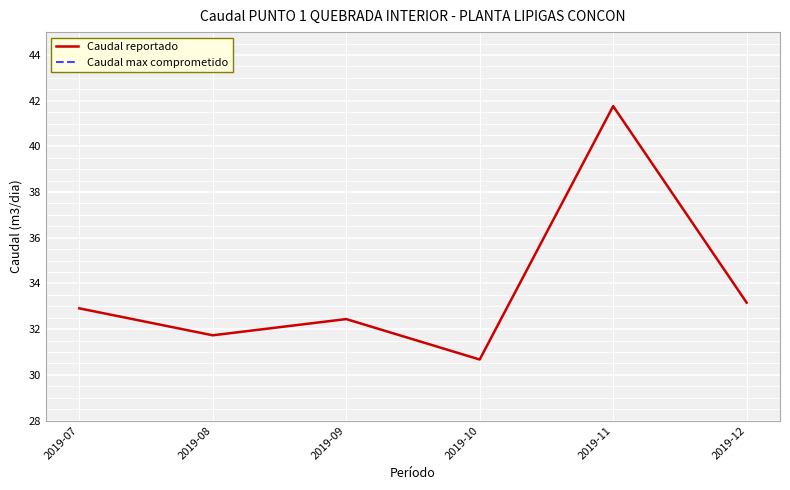

At how many categories does at least one series exceed 6317752?

6